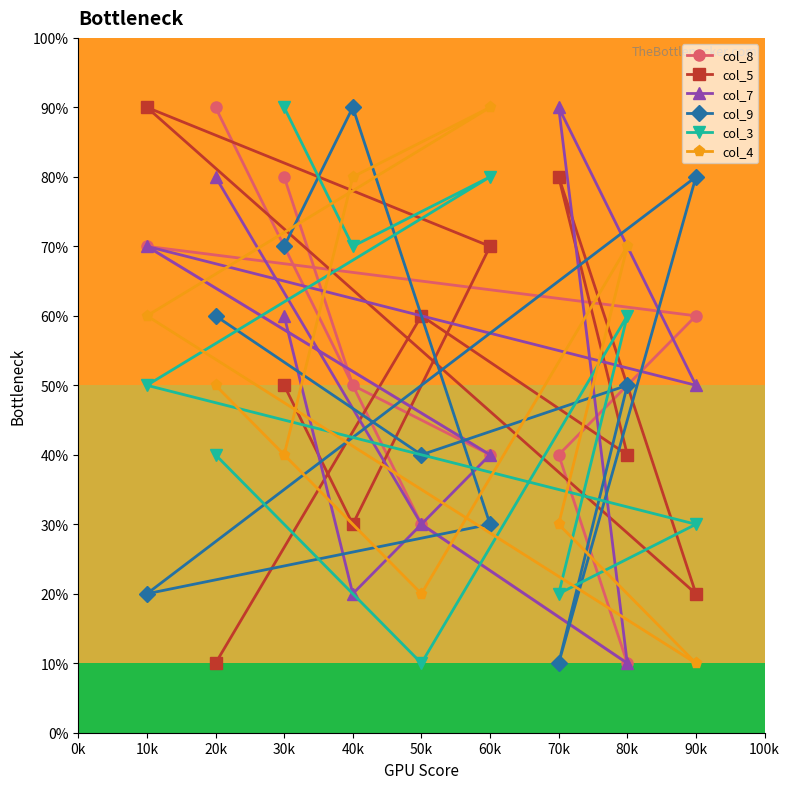

Count the number of data series in this chart.

6